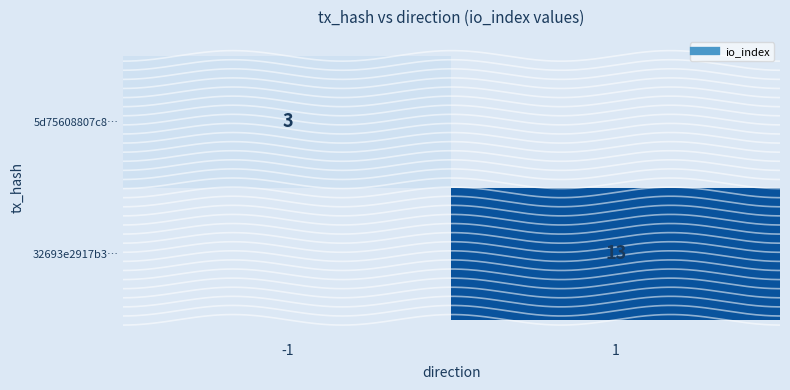

How many values in 5d75608807c8… are above zero?

1